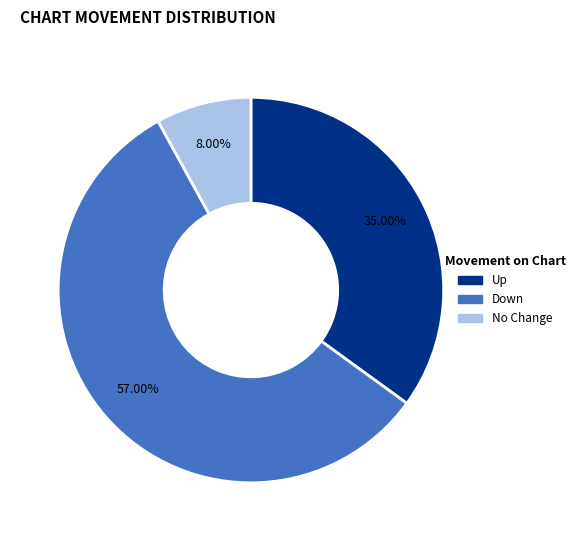

Does any single category account for the majority?

Yes